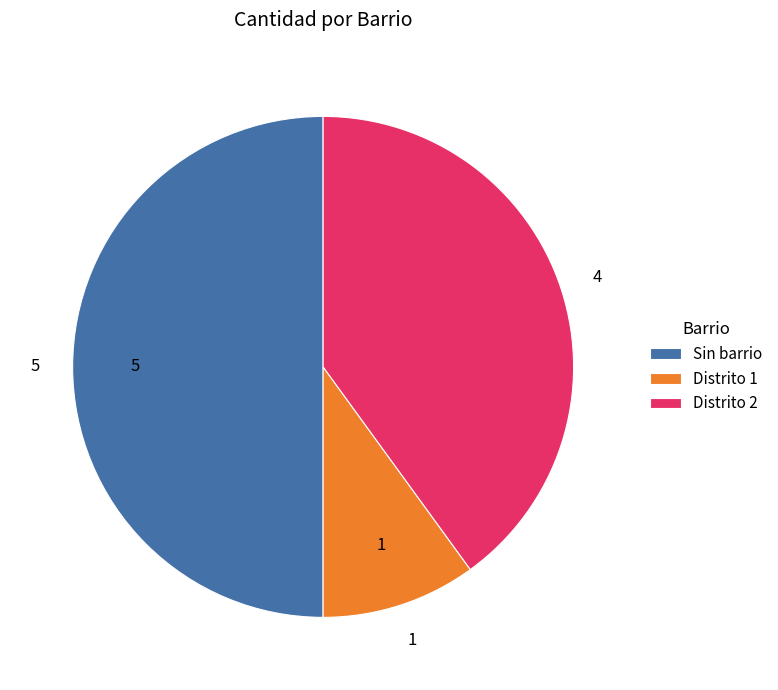

Between Distrito 2 and Distrito 1, which is larger?

Distrito 2